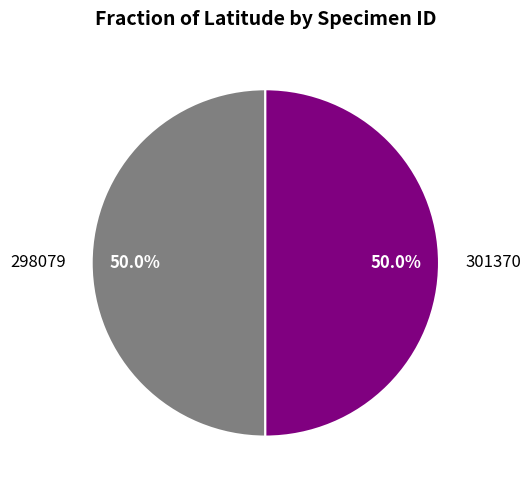

Count the number of slices in the pie.

2